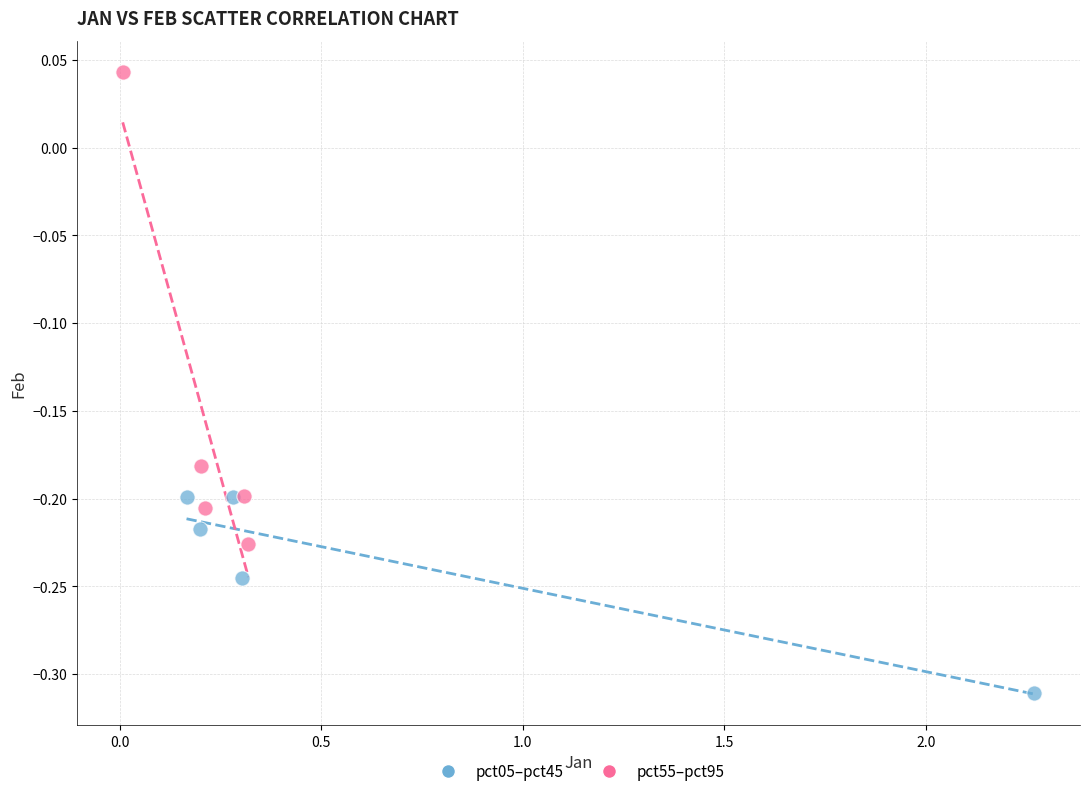

Which series contains the highest Y value?

pct55–pct95